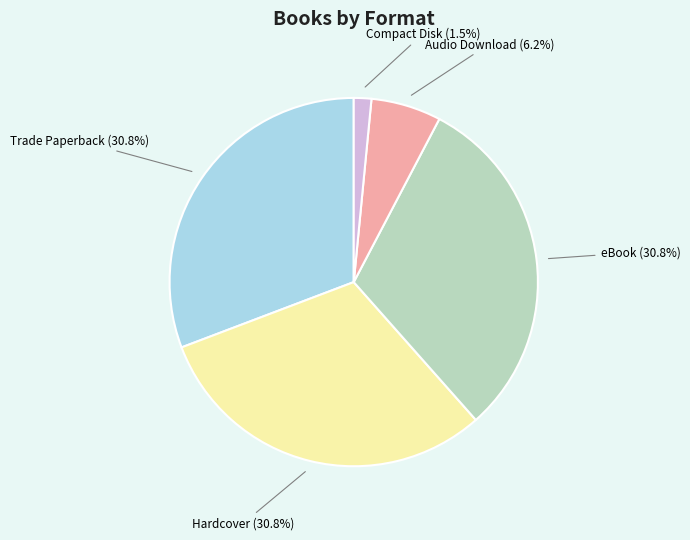

Does any single category account for the majority?

No